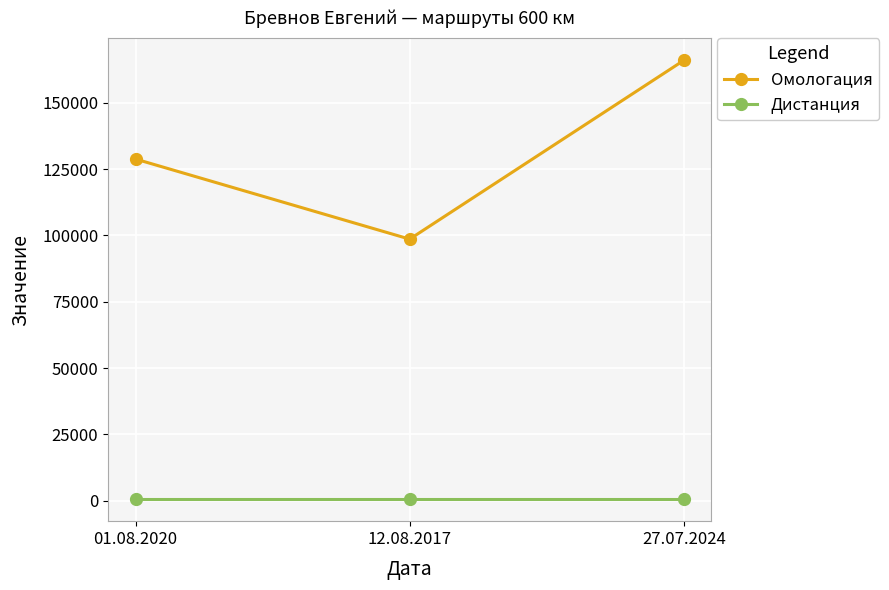

At which label is Омологация closest to 132311?

01.08.2020